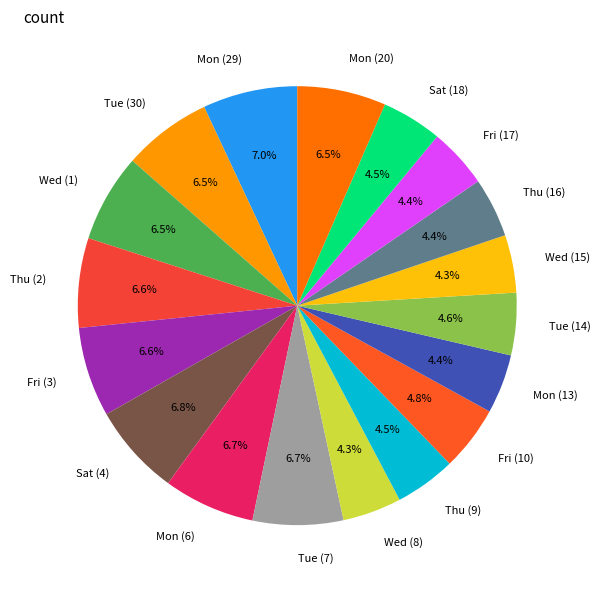

What percentage is NOT represented by Mon (13)?

95.6%